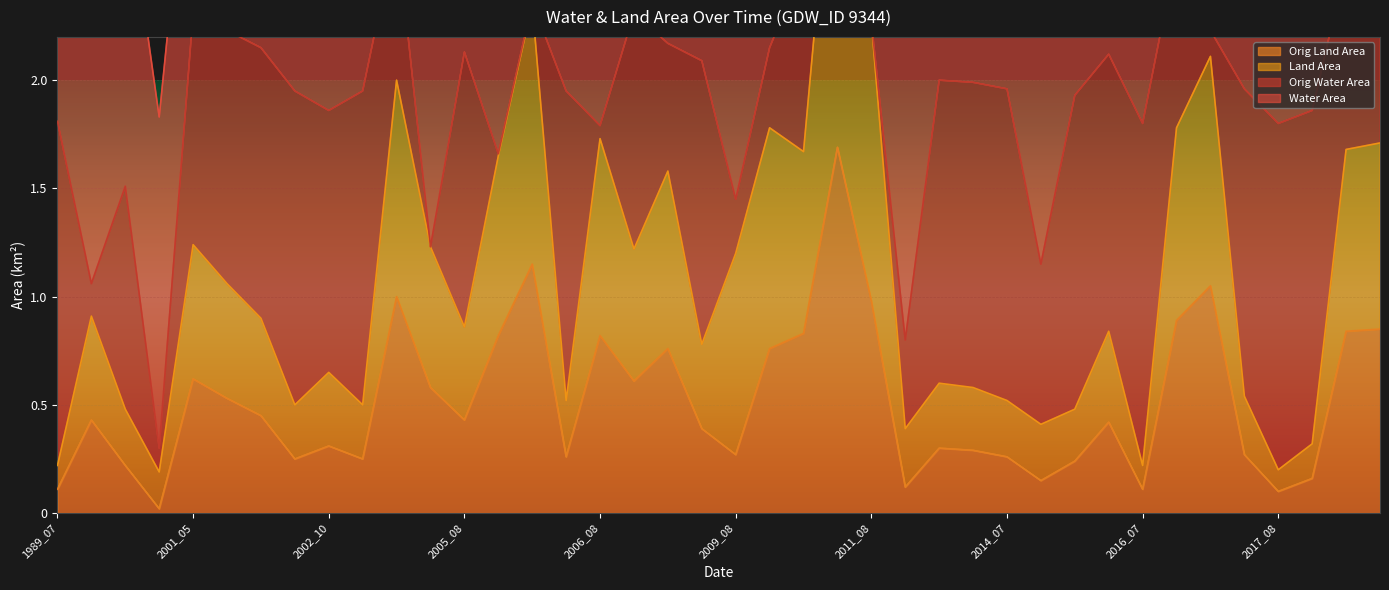

What is the maximum value for Orig Land Area?

1.7